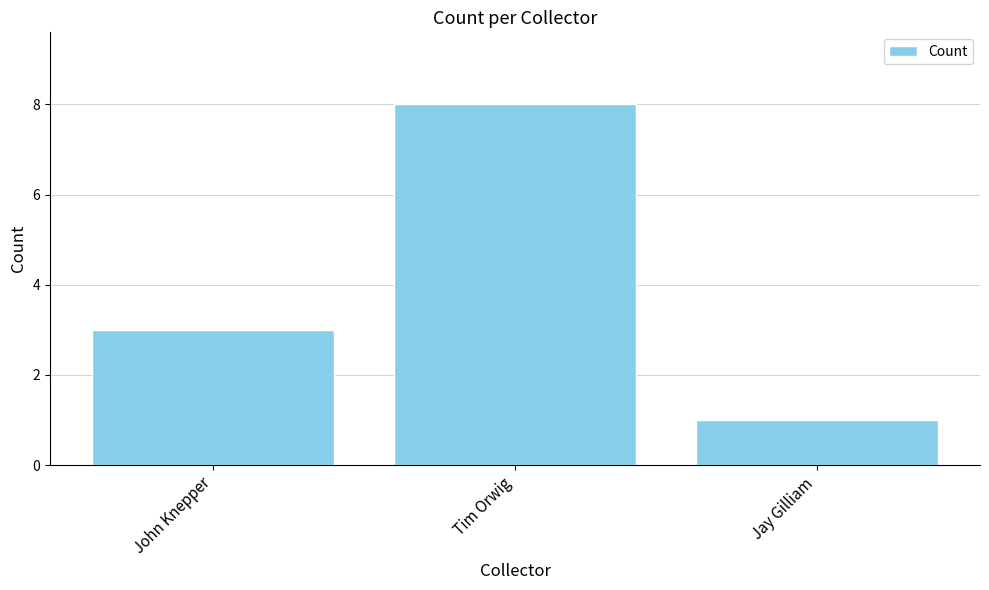

What is the label of the 1st bar from the right?

Jay Gilliam